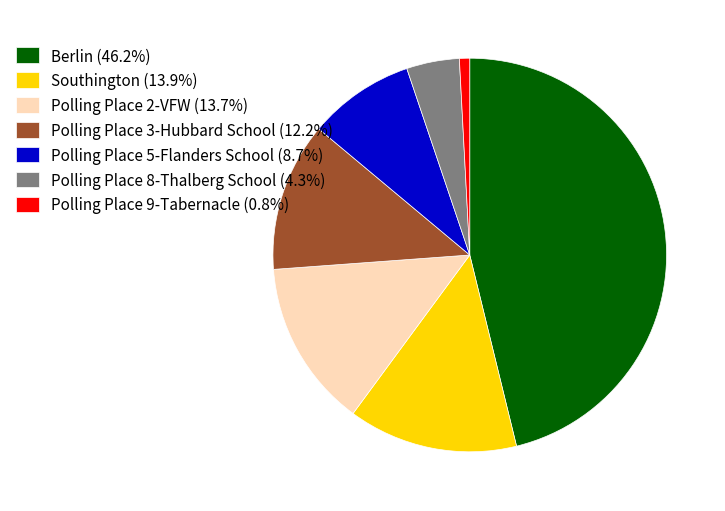

Is it true that Polling Place 5-Flanders School is 1% of the pie?

False